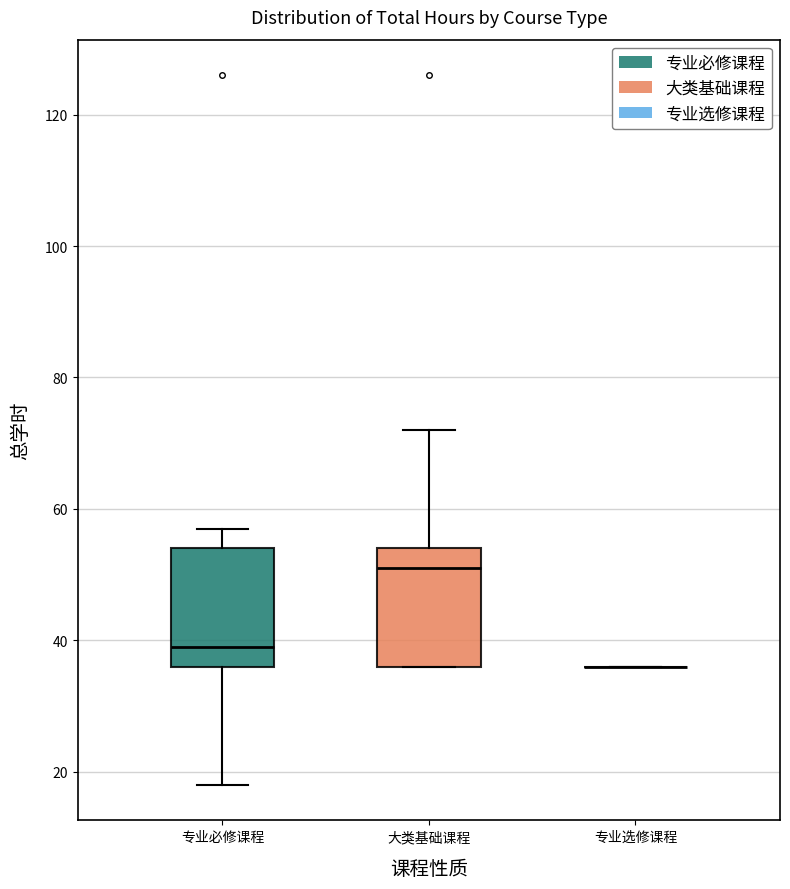

Reading left to right, transcribe this box plot: for each box, give where its median line is, the range the box spans, and where its two whiskers end, as read against the y-axis. The values are not printed on the chart, so give them approximately, as read against the axis.

专业必修课程: median 40, box 36 to 54, whiskers 18 to 58
大类基础课程: median 52, box 36 to 54, whiskers 36 to 72
专业选修课程: box collapsed to a line at 36, whiskers 36 to 36